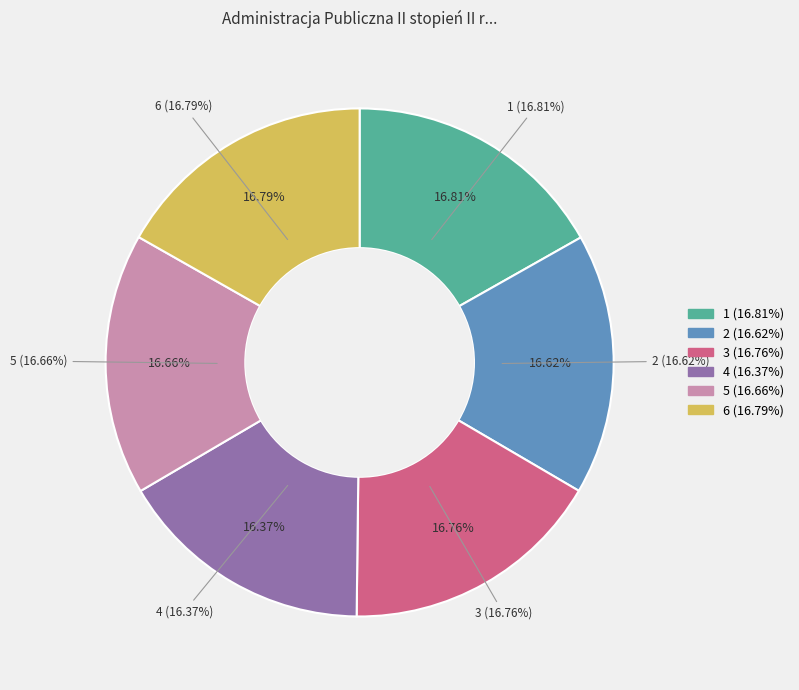

How many slices are in this pie chart?

6